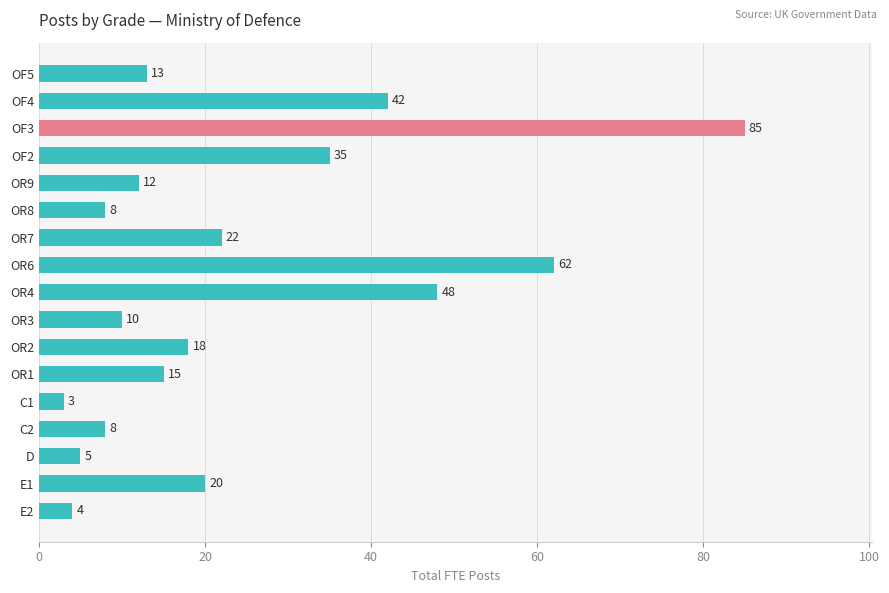

What is the sum of all values?

410